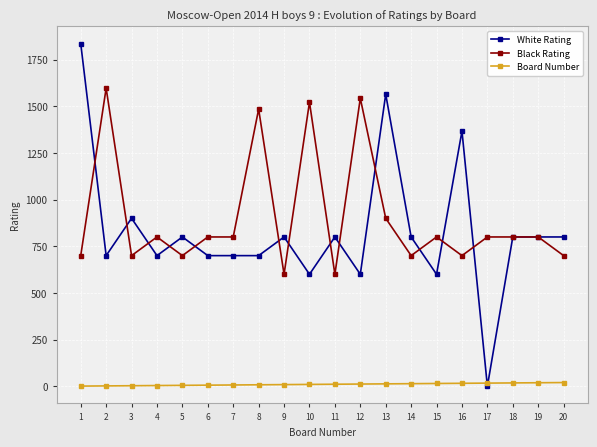

Which series has the largest range (max minus min)?

White Rating